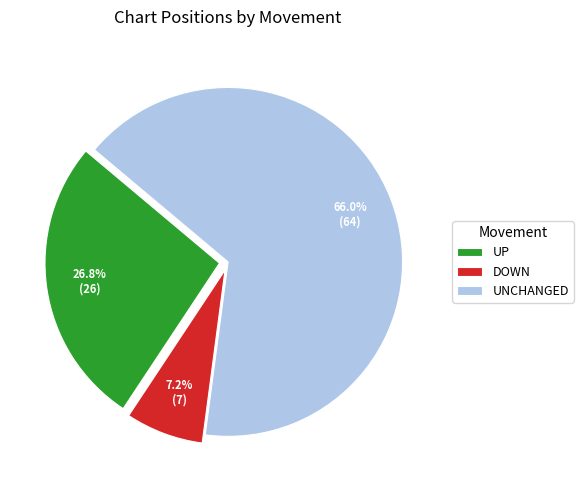

What is the smallest slice in the pie chart?

DOWN